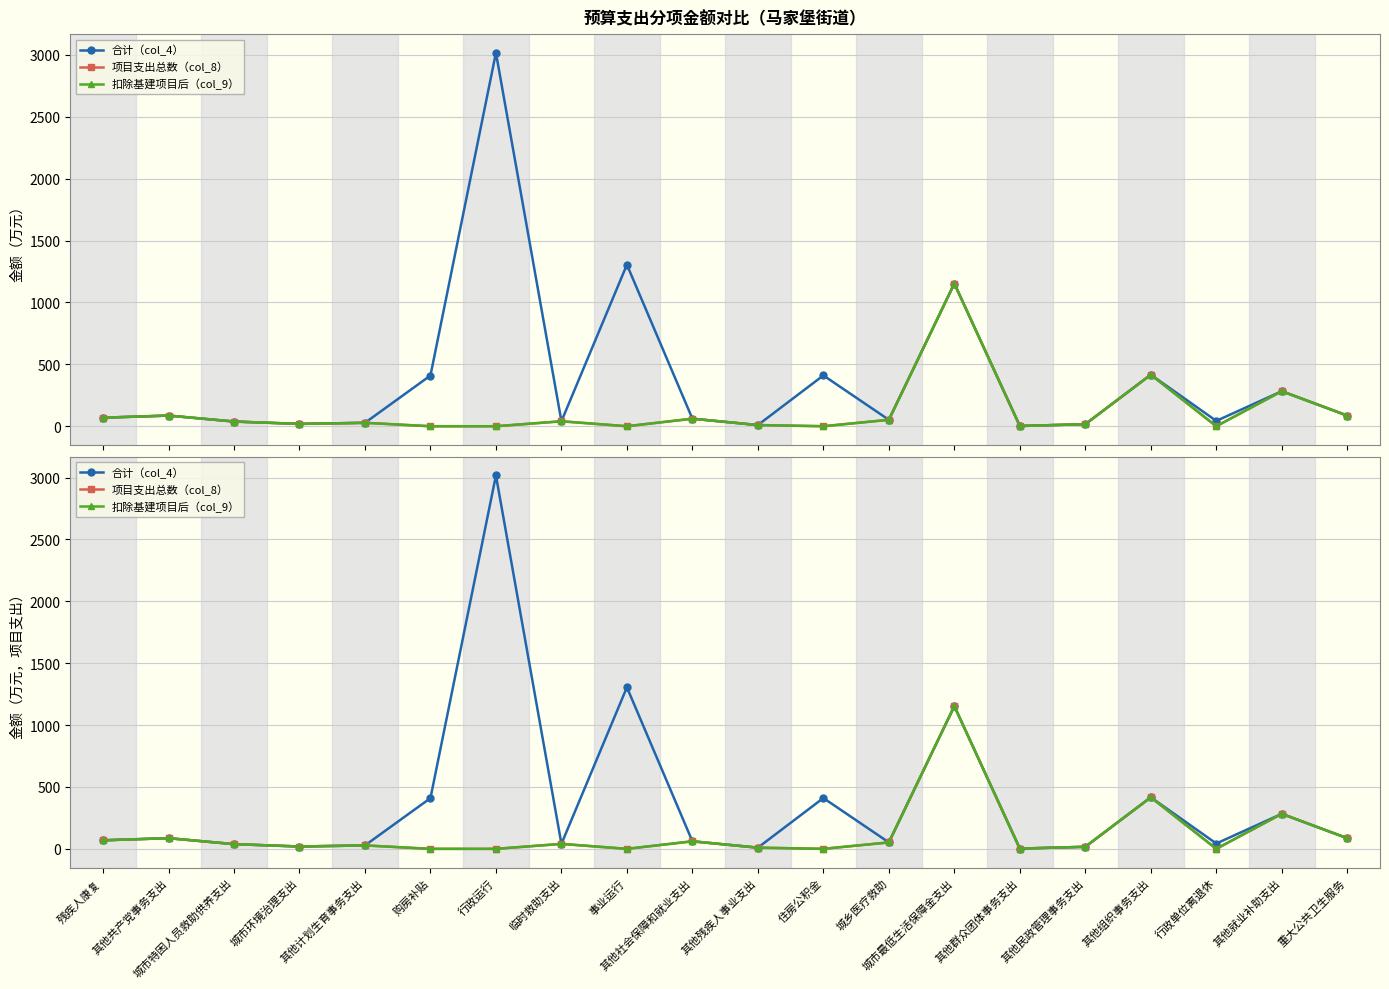

Reading right to left, what are all the values shown in this chart?

合计（col_4）: 86.0	282.9	43.1	416.4	16.6	2.0	1153.0	52.0	410.4	9.5	61.0	1305.0	40.0	3017.2	409.7	27.7	18.8	38.0	86.3	69.0
项目支出总数（col_8）: 86.0	282.9	0.0	416.4	16.6	2.0	1153.0	52.0	0.0	9.5	61.0	0.0	40.0	0.0	0.0	27.7	18.8	38.0	86.3	69.0
扣除基建项目后（col_9）: 86.0	282.9	0.0	416.4	16.6	2.0	1153.0	52.0	0.0	9.5	61.0	0.0	40.0	0.0	0.0	27.7	18.8	38.0	86.3	69.0